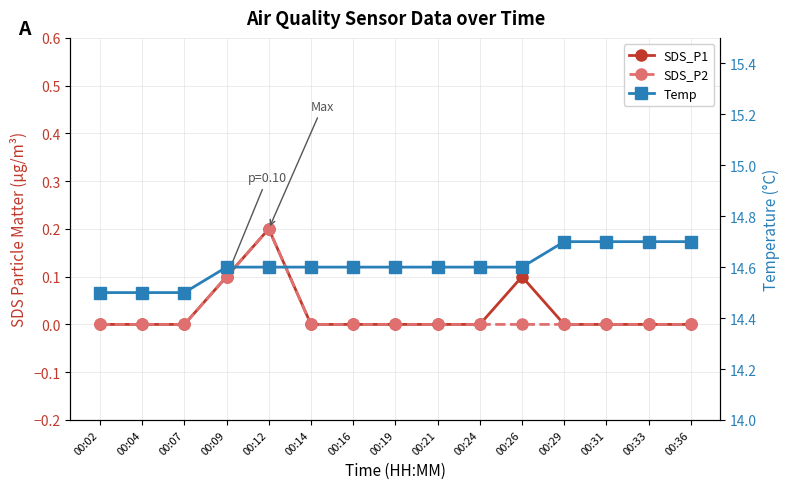

Which series changed the most between 00:12 and 00:36?

SDS_P1